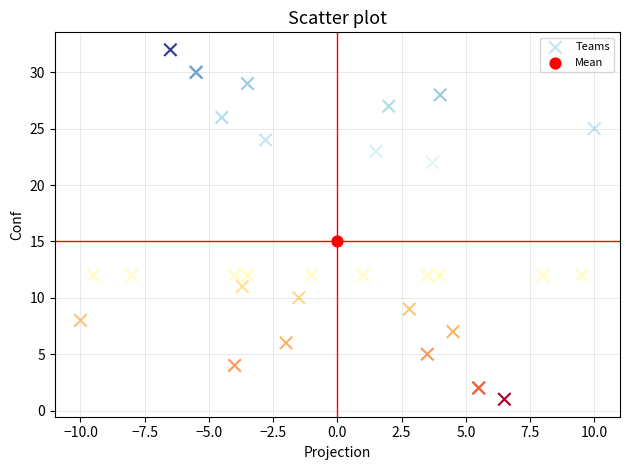

What are all the series names shown in the legend?

Teams, Mean